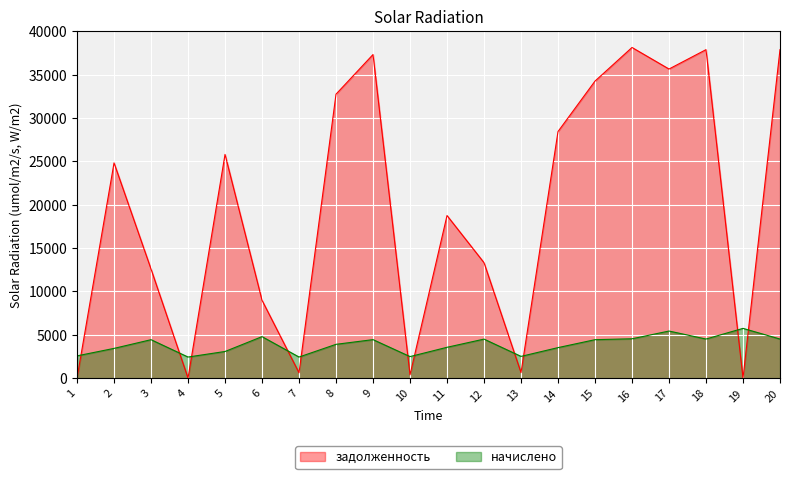

How many lines are shown in the chart?

2